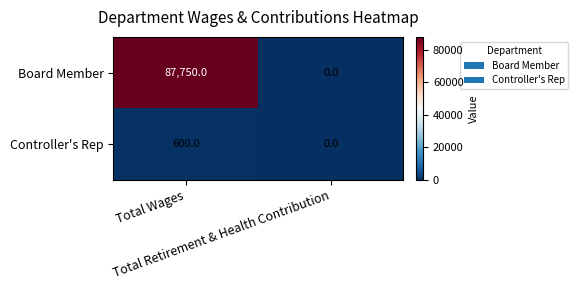

What is the maximum value shown in the chart?

87750